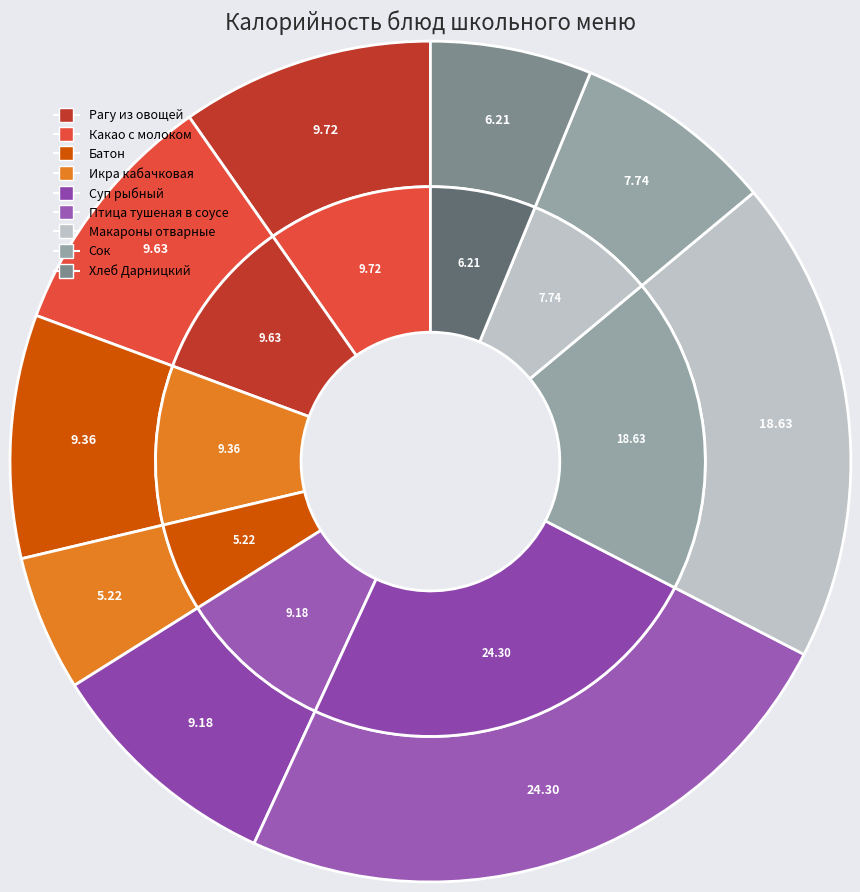

Is it true that Птица тушеная в соусе is 9% of the pie?

False